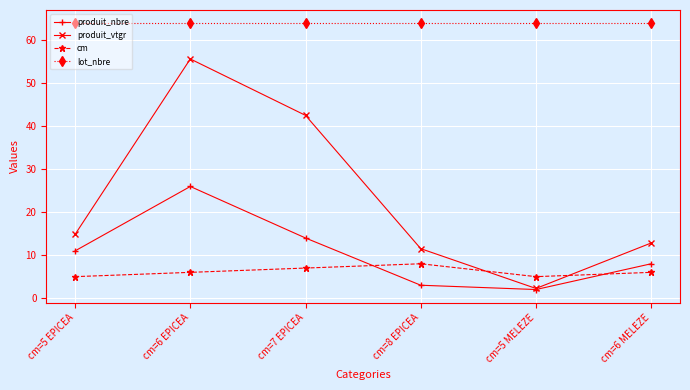

At which category is the sum across all series the highest?

cm=6 EPICEA